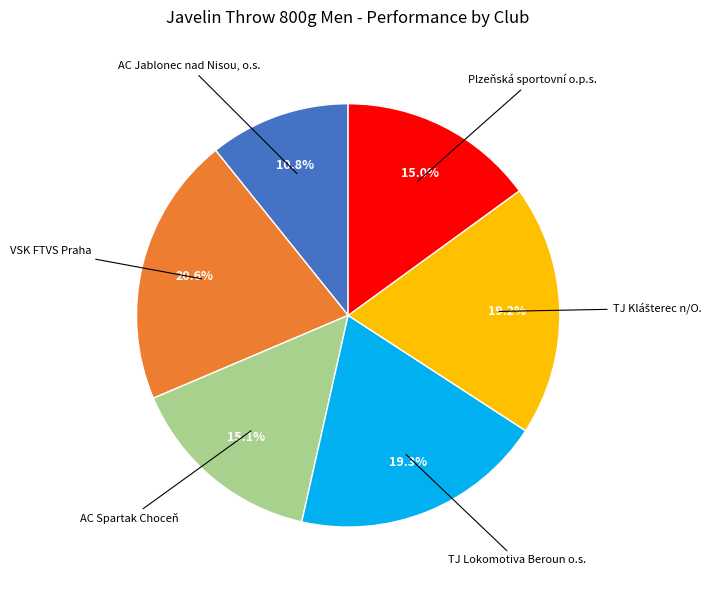

Is there any slice that represents more than half of the pie?

No